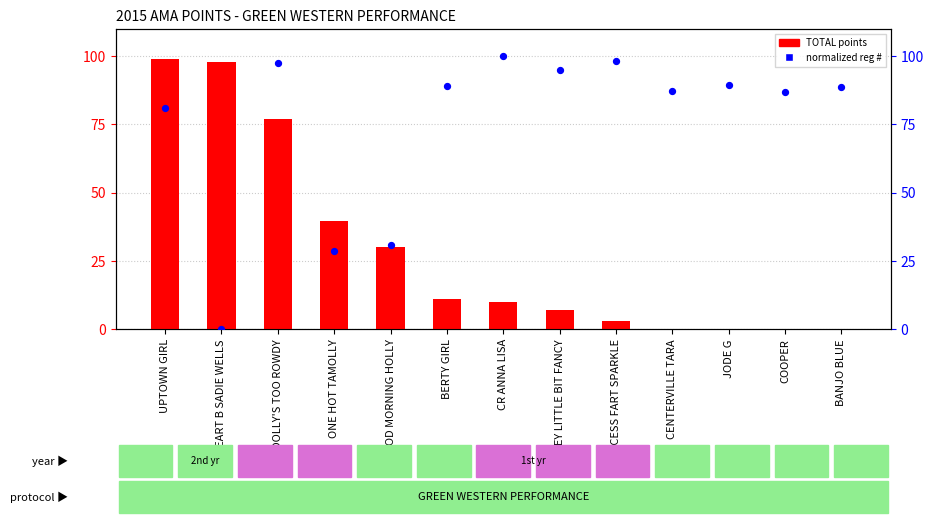

Which series has the largest Y range (max minus min)?

normalized reg #